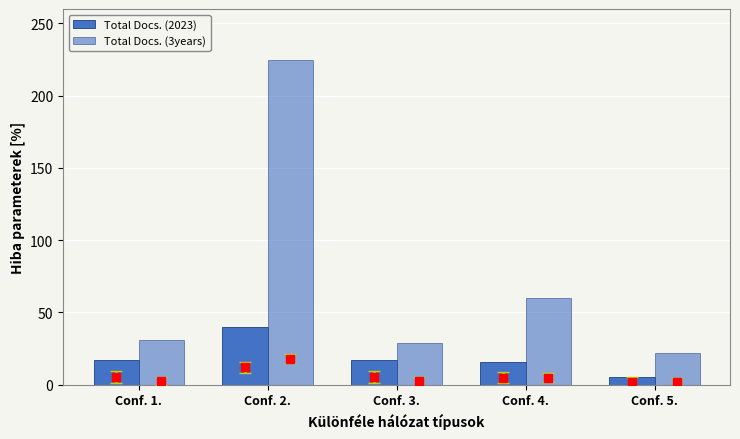

How many values in the Total Docs. (3years) series are below 31?

2